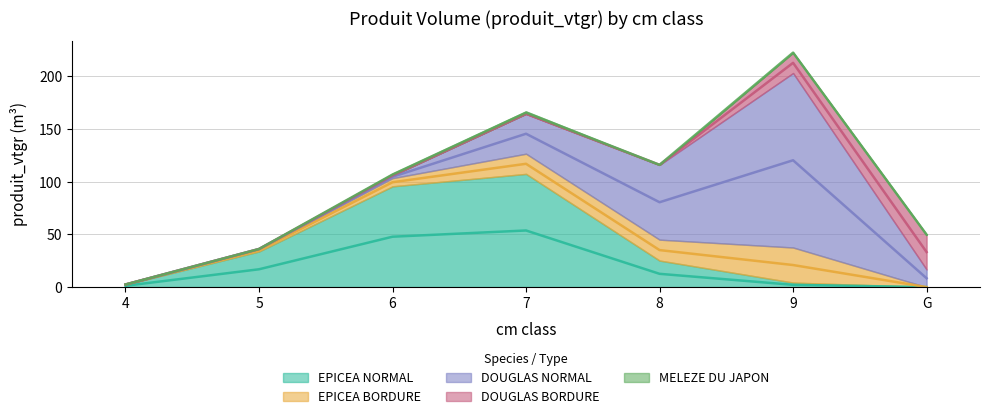

Rank the series by their maximum value, from highest to lowest.

DOUGLAS NORMAL, EPICEA NORMAL, EPICEA BORDURE, DOUGLAS BORDURE, MELEZE DU JAPON